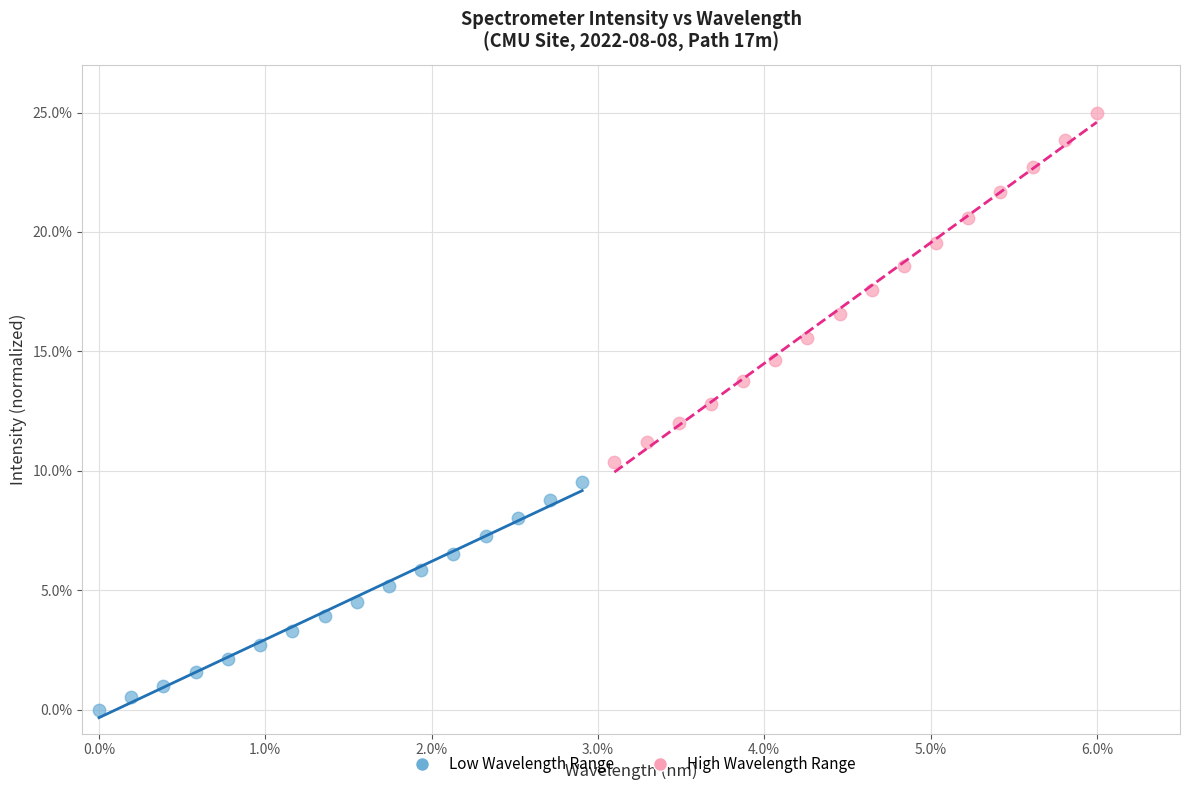

Which series reaches the maximum Y coordinate?

High Wavelength Range